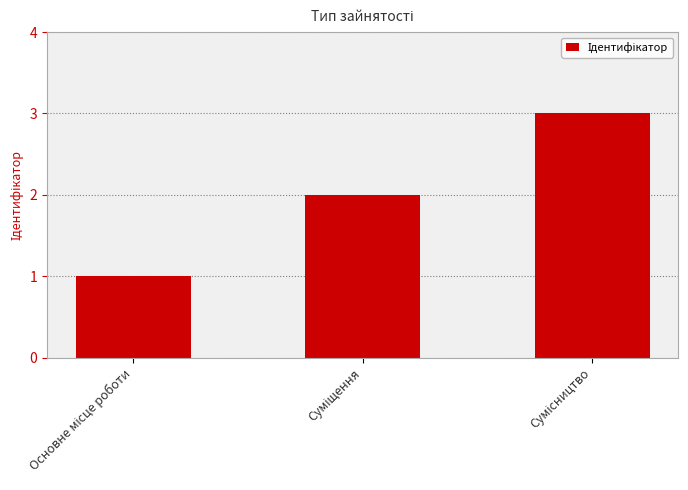

How many data points are less than 2?

1